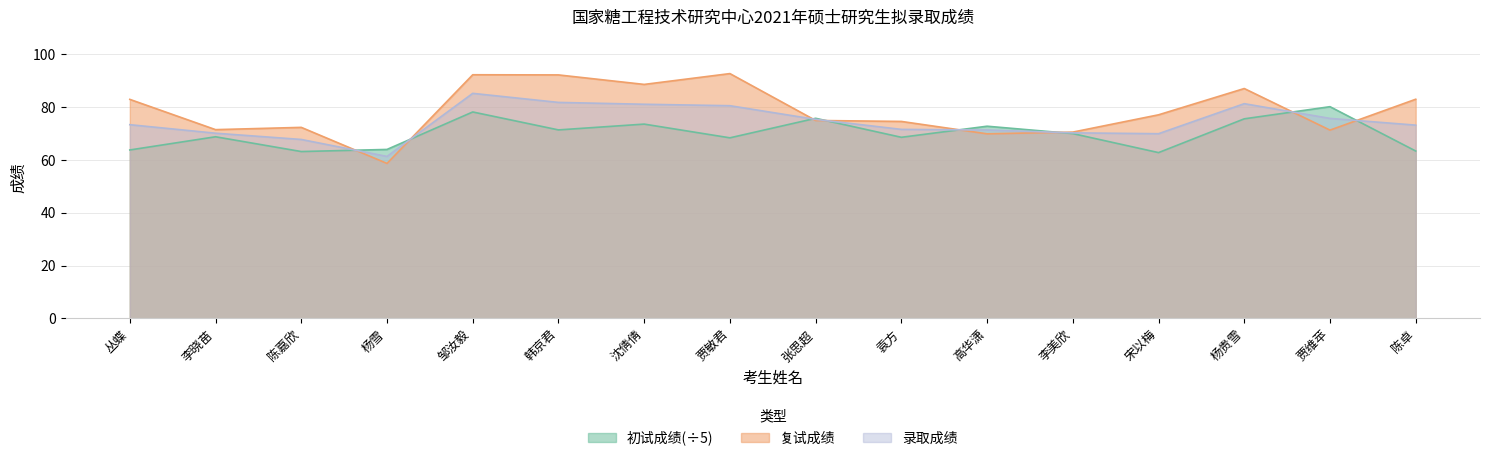

Where is 复试成绩 nearest to the value 75?

张思超